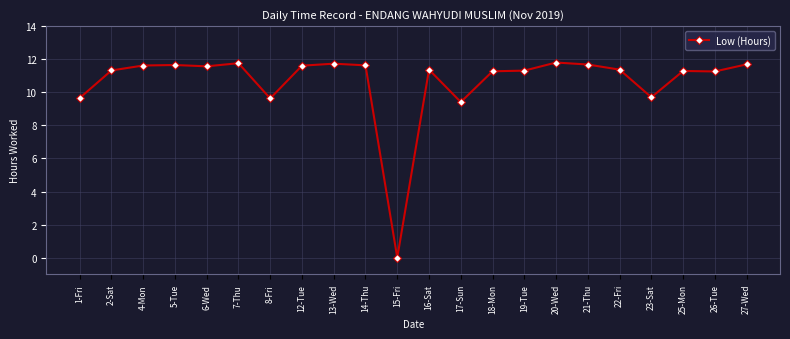

What is the change in value from 21-Thu to 26-Tue?

-0.4